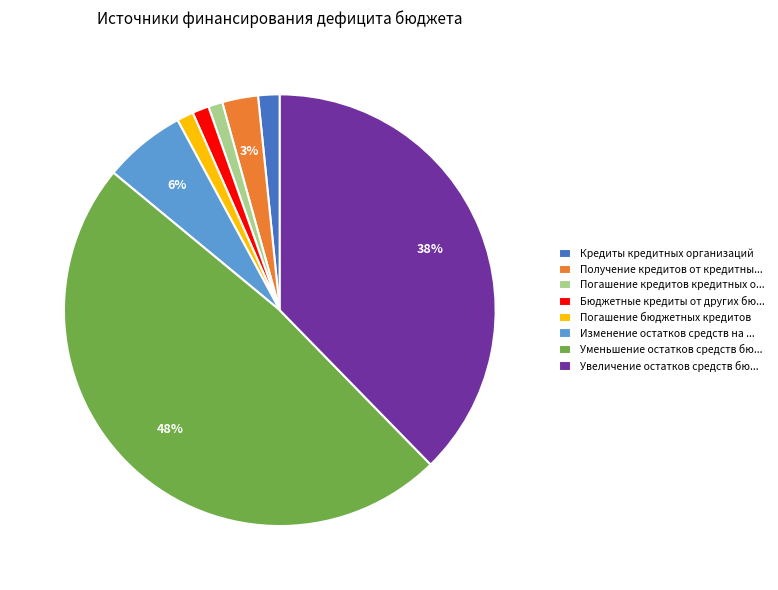

Between Получение кредитов от кредитны... and Увеличение остатков средств бю..., which is larger?

Увеличение остатков средств бю...